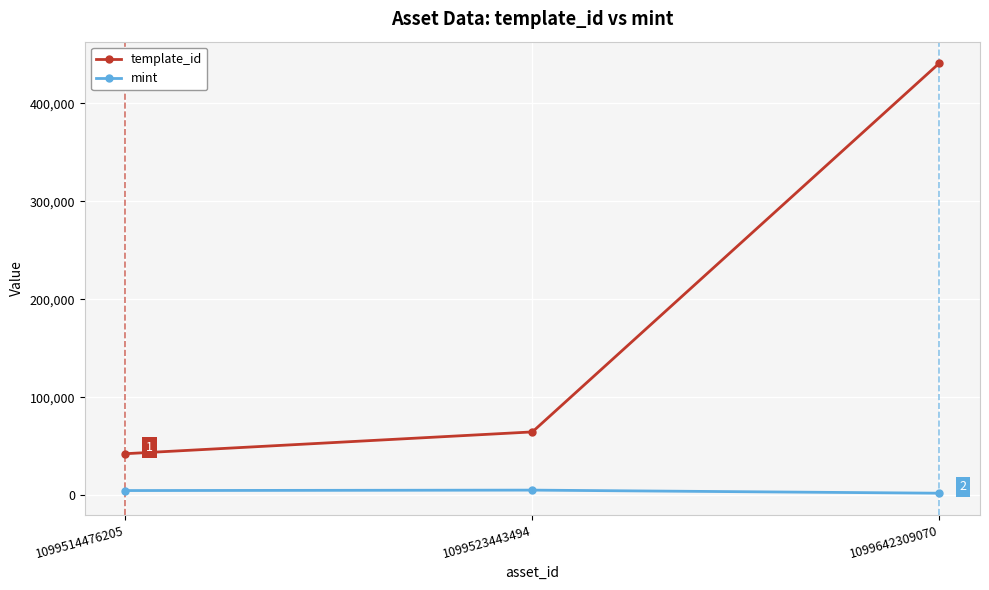

What is the difference between the maximum and minimum values in the mint series?

3152